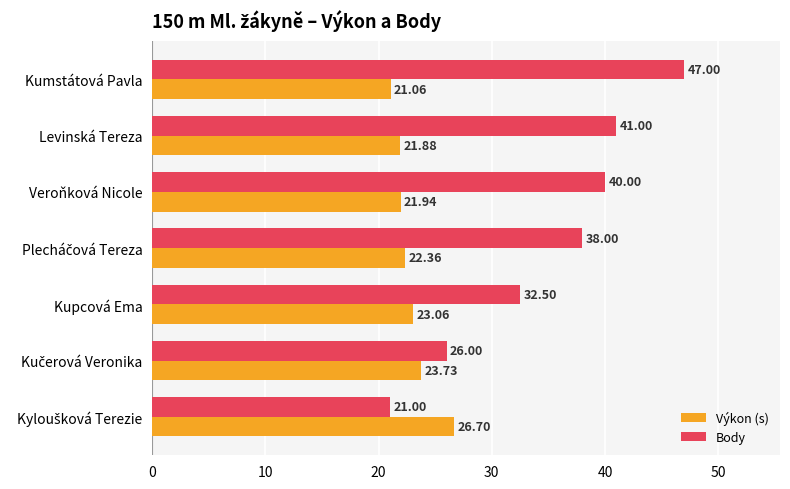

What is the lowest value of the Body series?

21.0